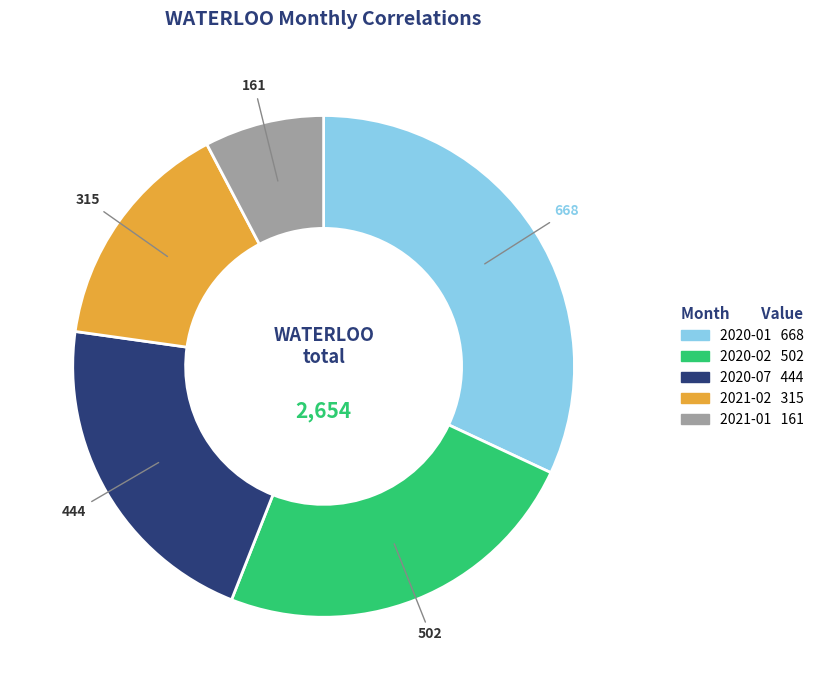

Is there any slice that represents more than half of the pie?

No